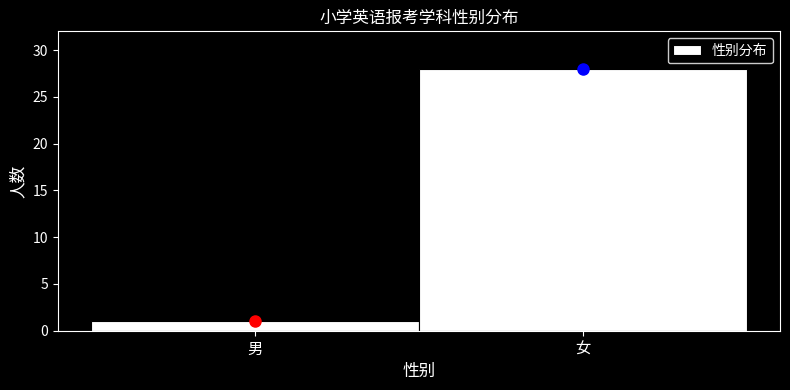

Reading left to right, extract all data points from this chart.

1	28